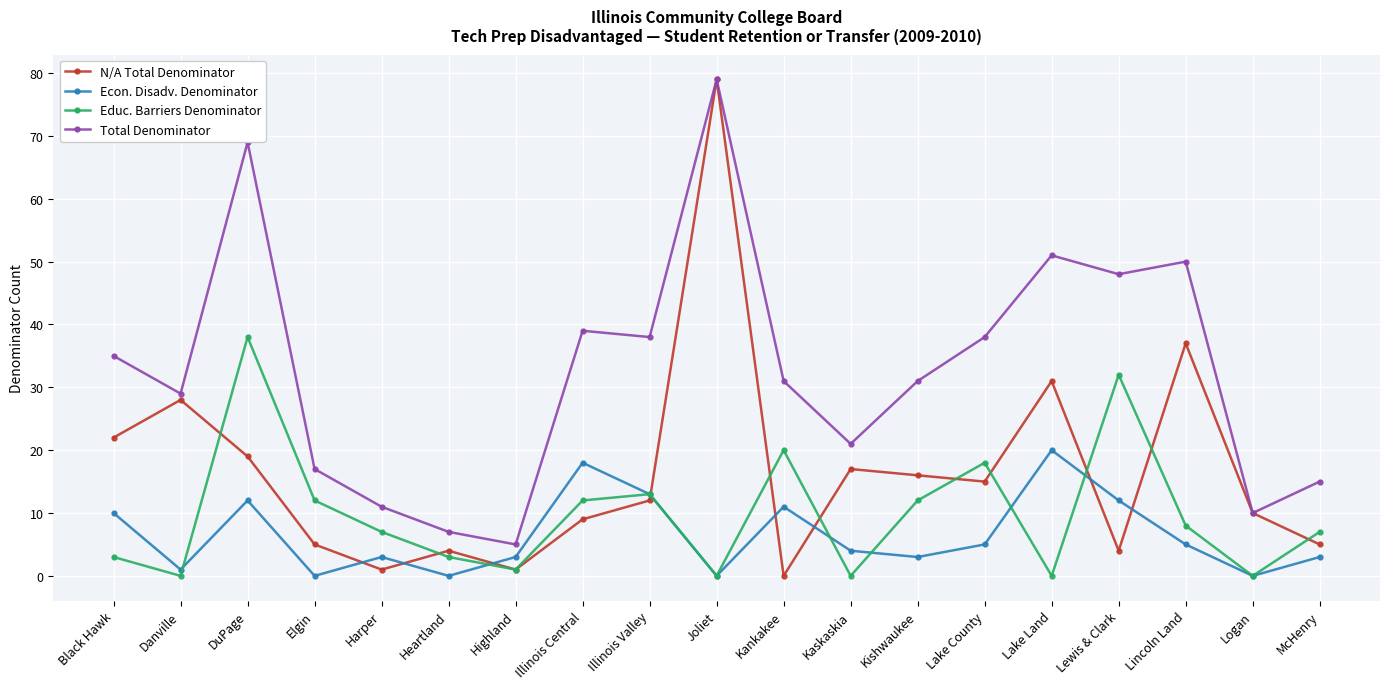

The N/A Total Denominator series shows 16 at Kishwaukee. True or false?

True